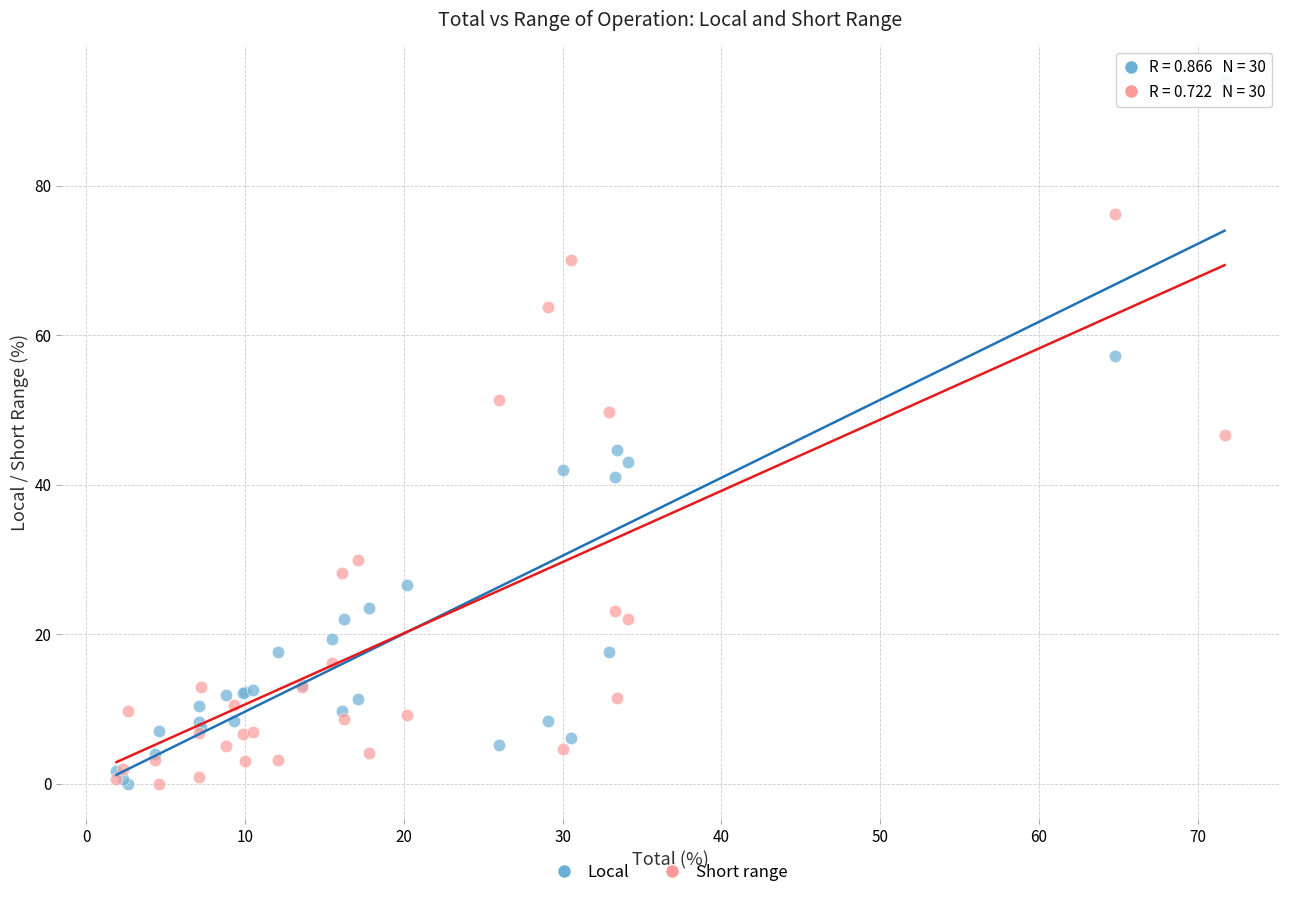

What are all the series names shown in the legend?

Local, Short range